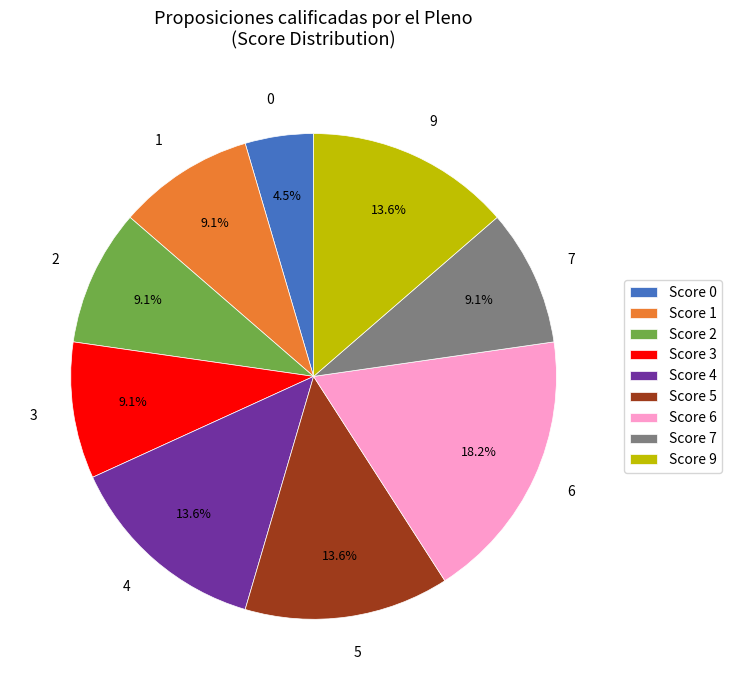

Does any single category account for the majority?

No